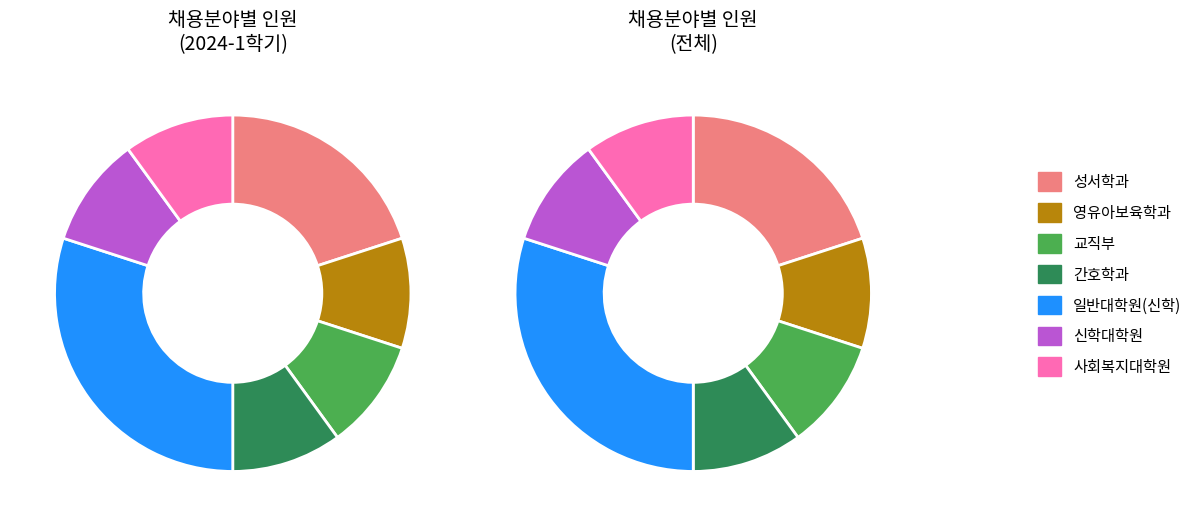

How many slices are in this pie chart?

7